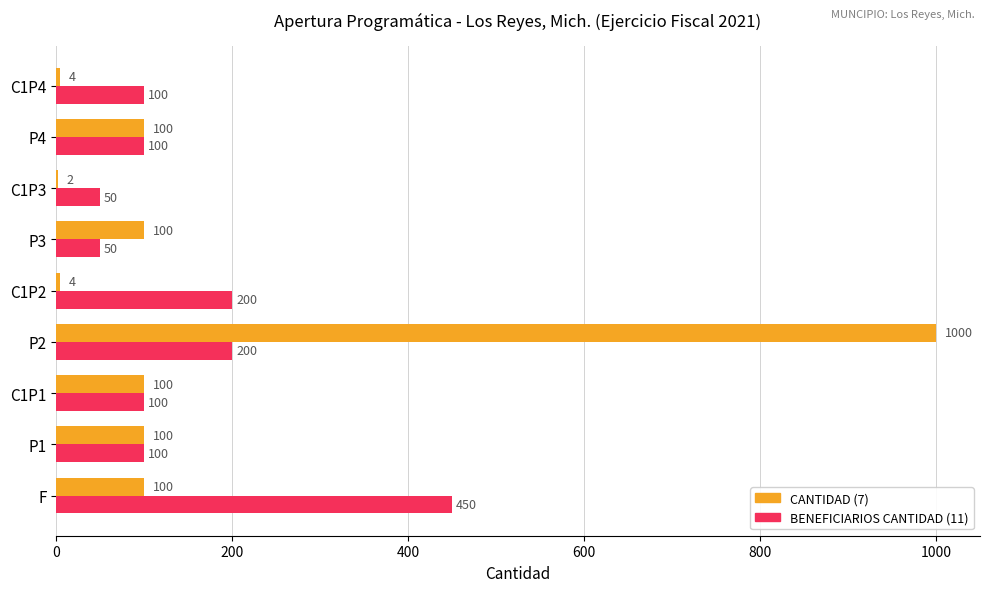

What is the highest value of the CANTIDAD (7) series?

1000